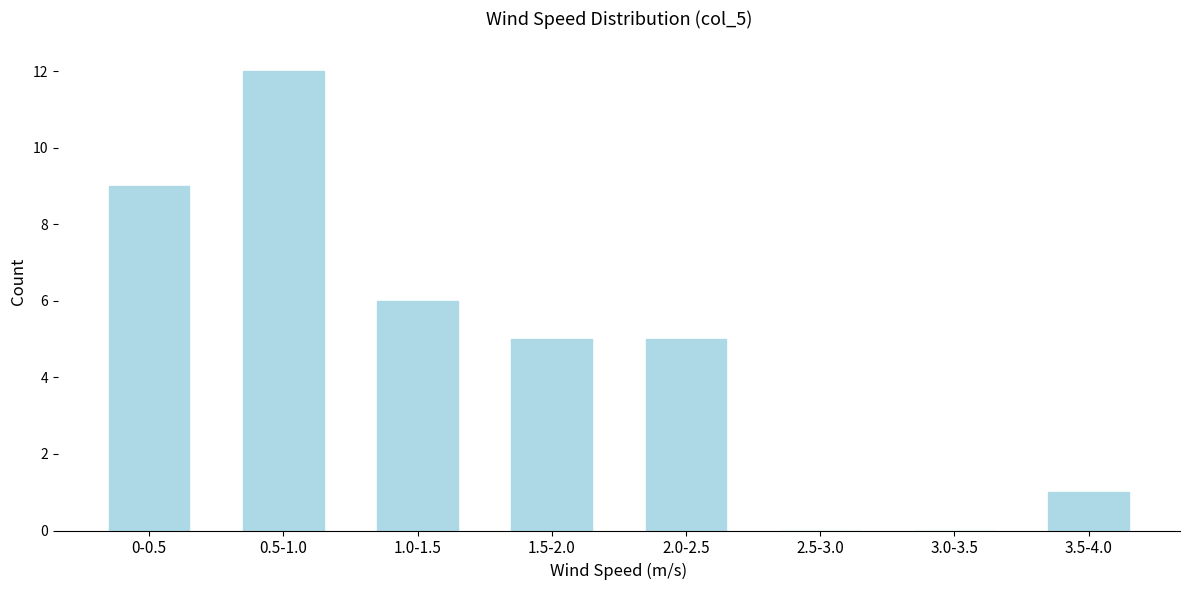

Reading left to right, list all the values displayed in this chart.

0-0.5=9	0.5-1.0=12	1.0-1.5=6	1.5-2.0=5	2.0-2.5=5	2.5-3.0=0	3.0-3.5=0	3.5-4.0=1